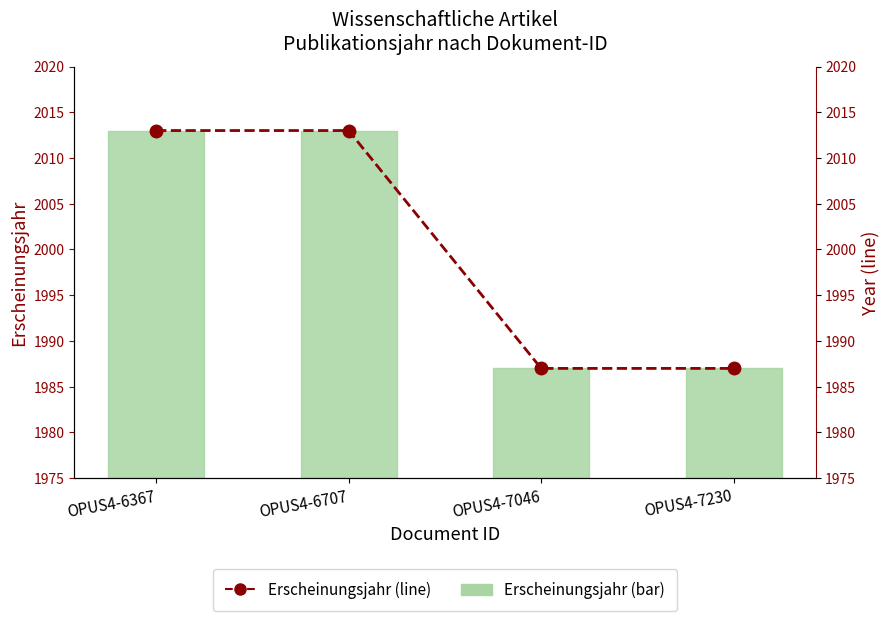

How many groups of bars are there?

4